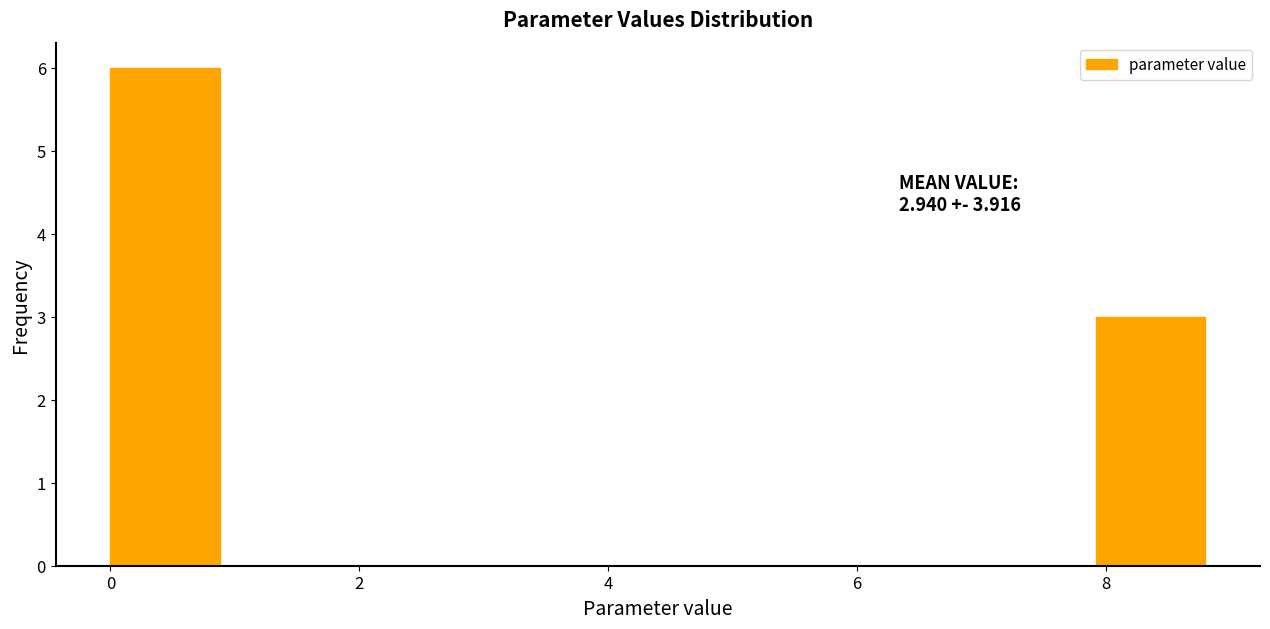

Over which range of the x-axis is the bar tallest?

0.0 to 0.8